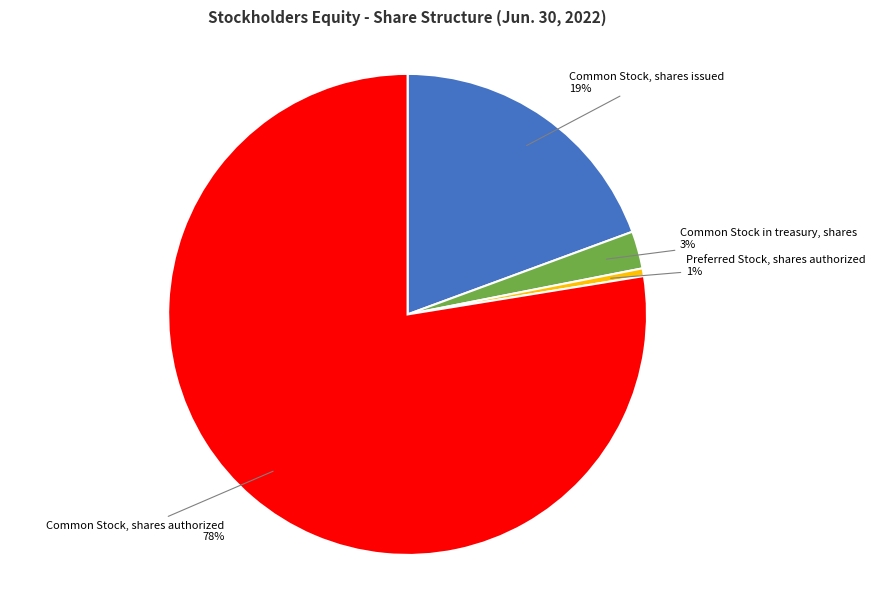

What percentage is the Common Stock in treasury, shares slice, to the nearest percent?

3%